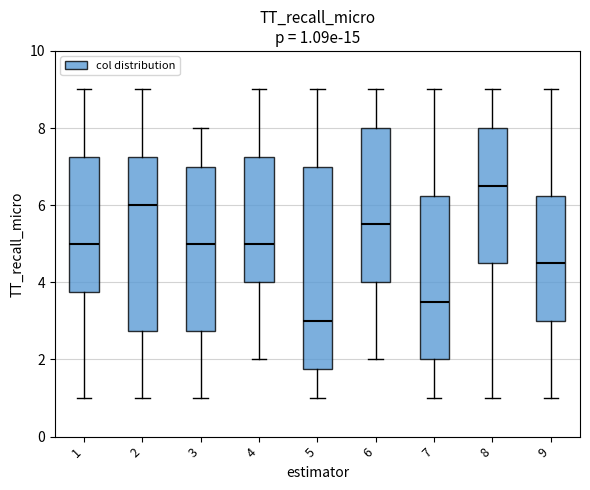

Which box has the highest median line?

8